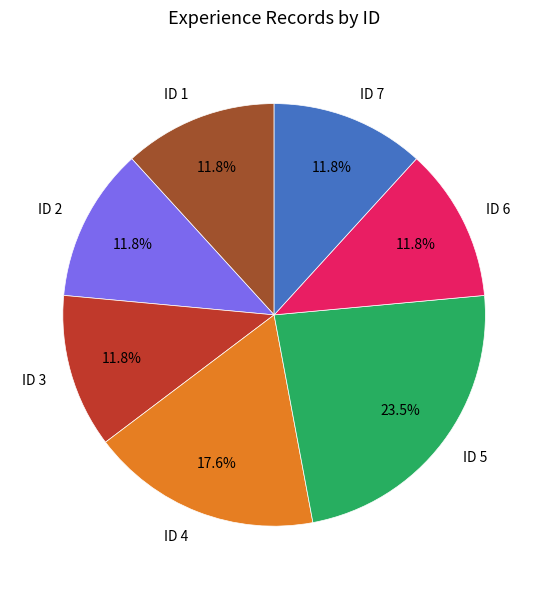

To the nearest percent, what percentage of the pie is ID 1?

12%